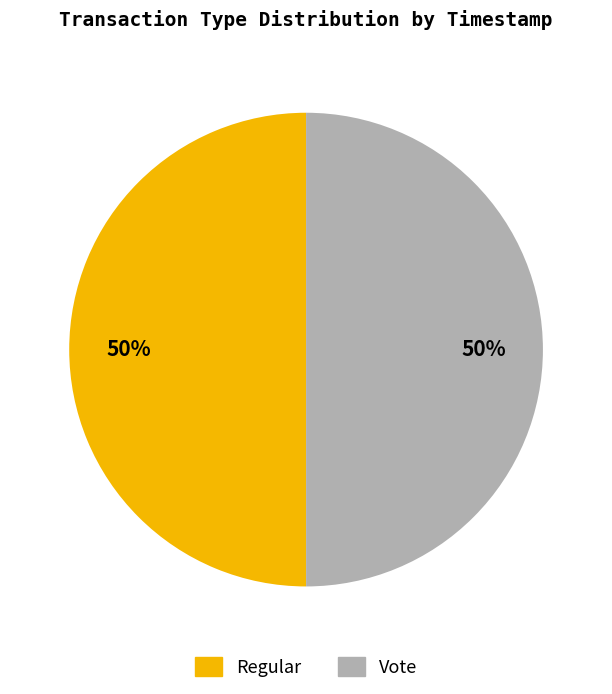

To the nearest percent, what portion does Vote represent?

50%